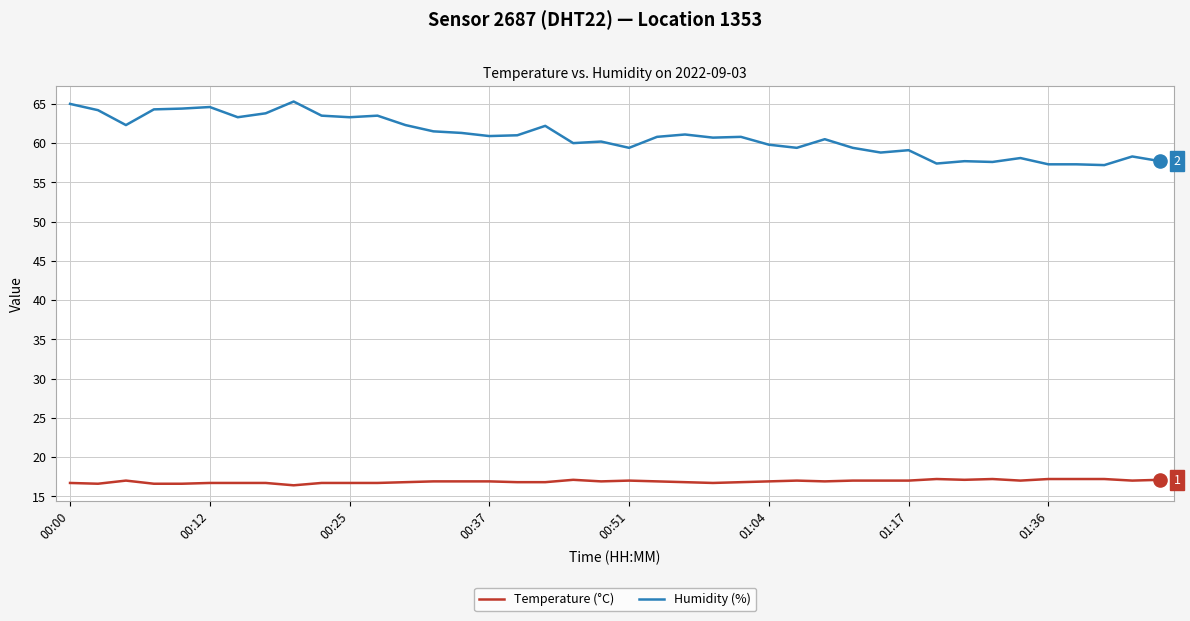

Which series has the largest total across all categories?

Humidity (%)